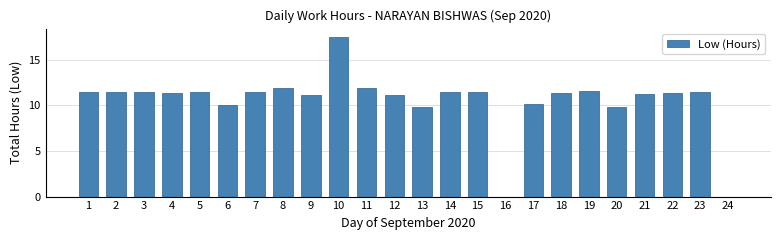

Are the bars horizontal?

No